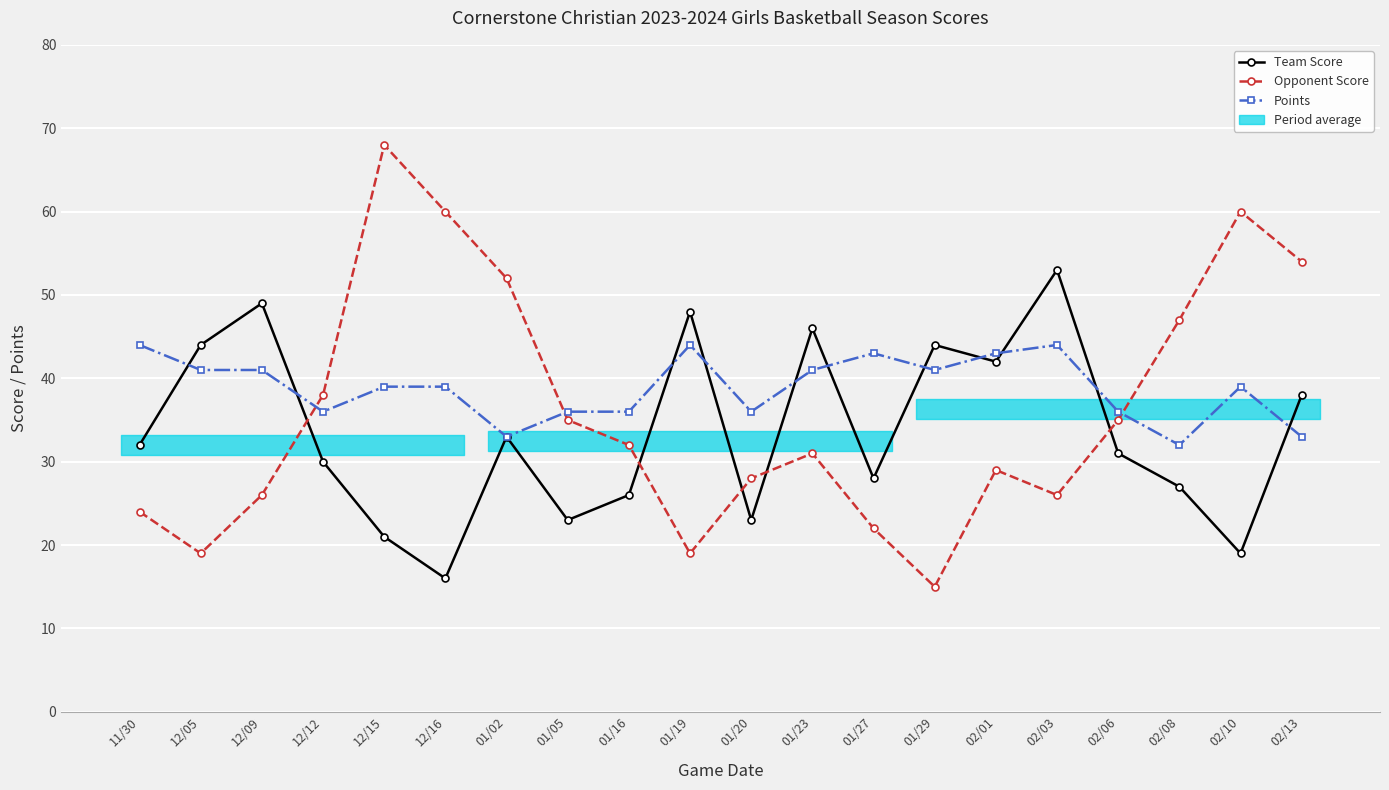

Between 11/30 and 12/09, which is larger?

12/09